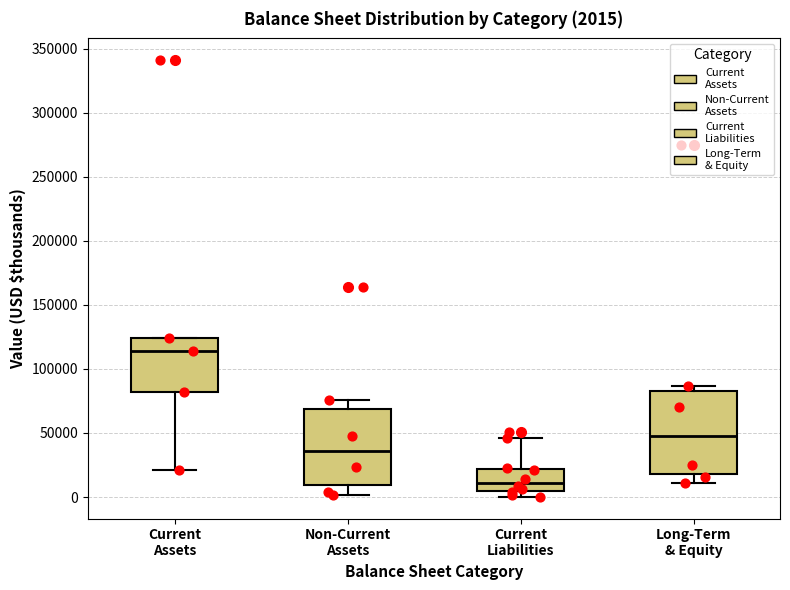

Which box's median line is the lowest?

Current Liabilities